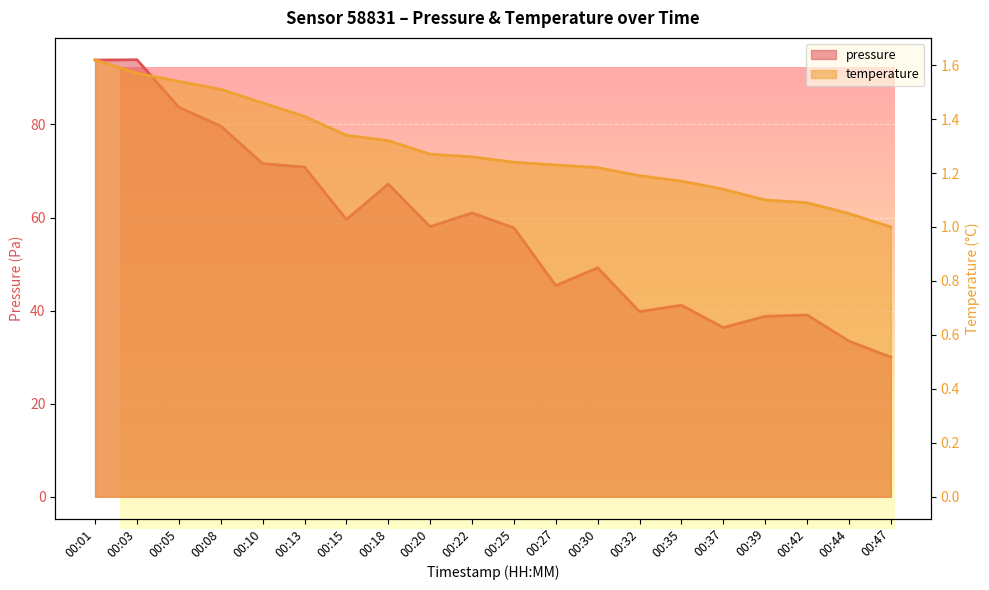

What is the sum of the temperature values at 00:27 and 00:18?

2.5